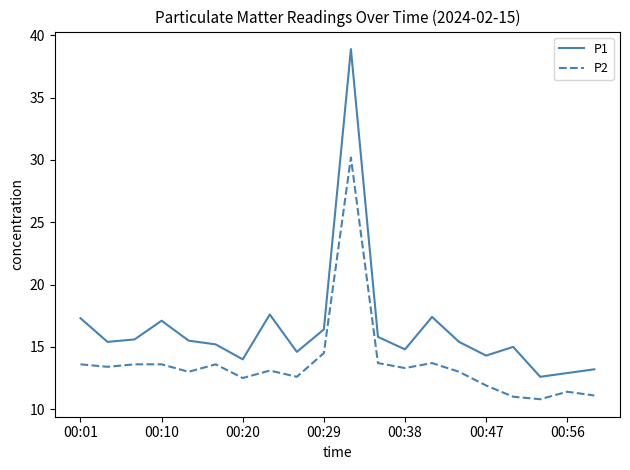

What is the minimum value for P1?

12.6